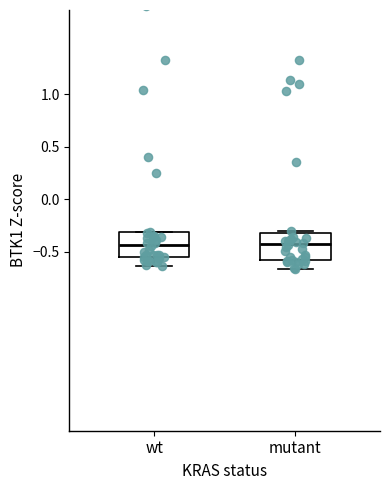

Reading left to right, transcribe this box plot: for each box, give where its median line is, the range the box spans, and where its two whiskers end, as read against the y-axis. The values are not printed on the chart, so give them approximately, as read against the axis.

wt: median -0.45, box -0.55 to -0.30, whiskers -0.65 to -0.30
mutant: median -0.45, box -0.55 to -0.30, whiskers -0.65 to -0.30